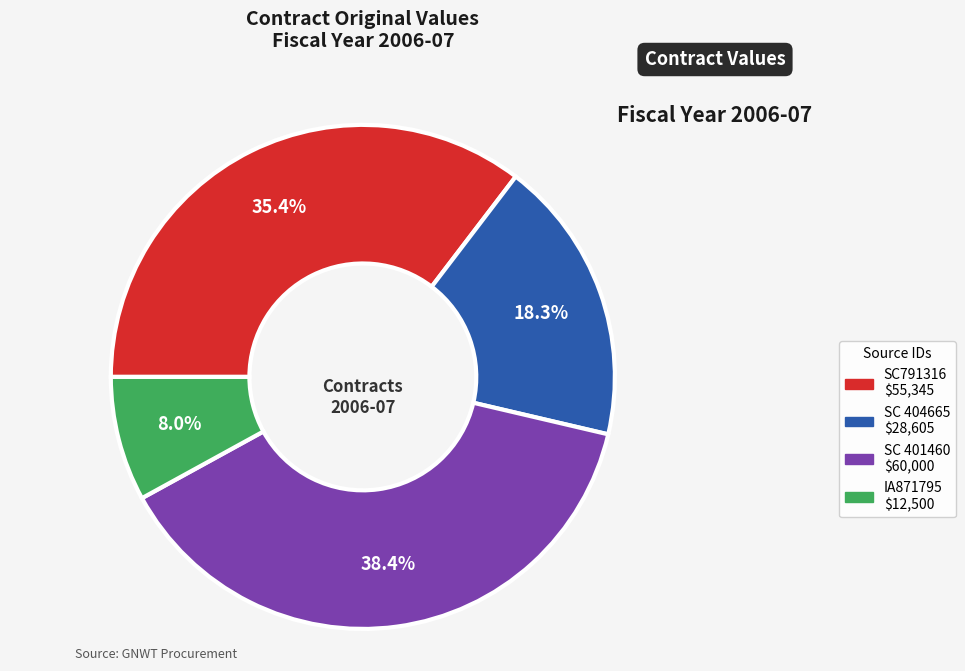

To the nearest percent, what is the combined percentage of SC 404665 and SC791316?

54%